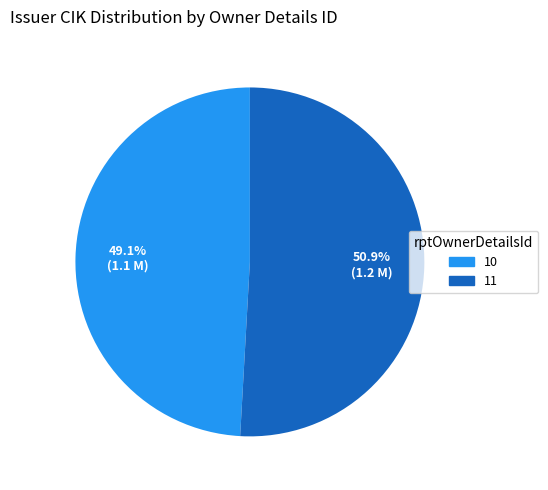

Does any single category account for the majority?

Yes